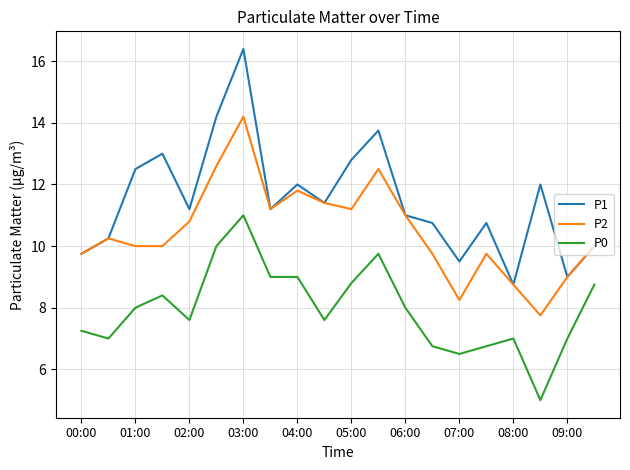

List the series in order of their overall mean, lowest first.

P0, P2, P1